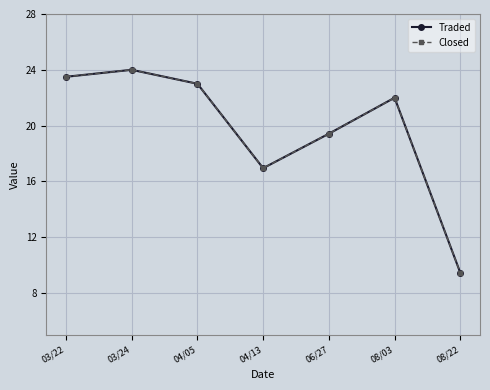

What is the label of the 7th point from the left?

08/22